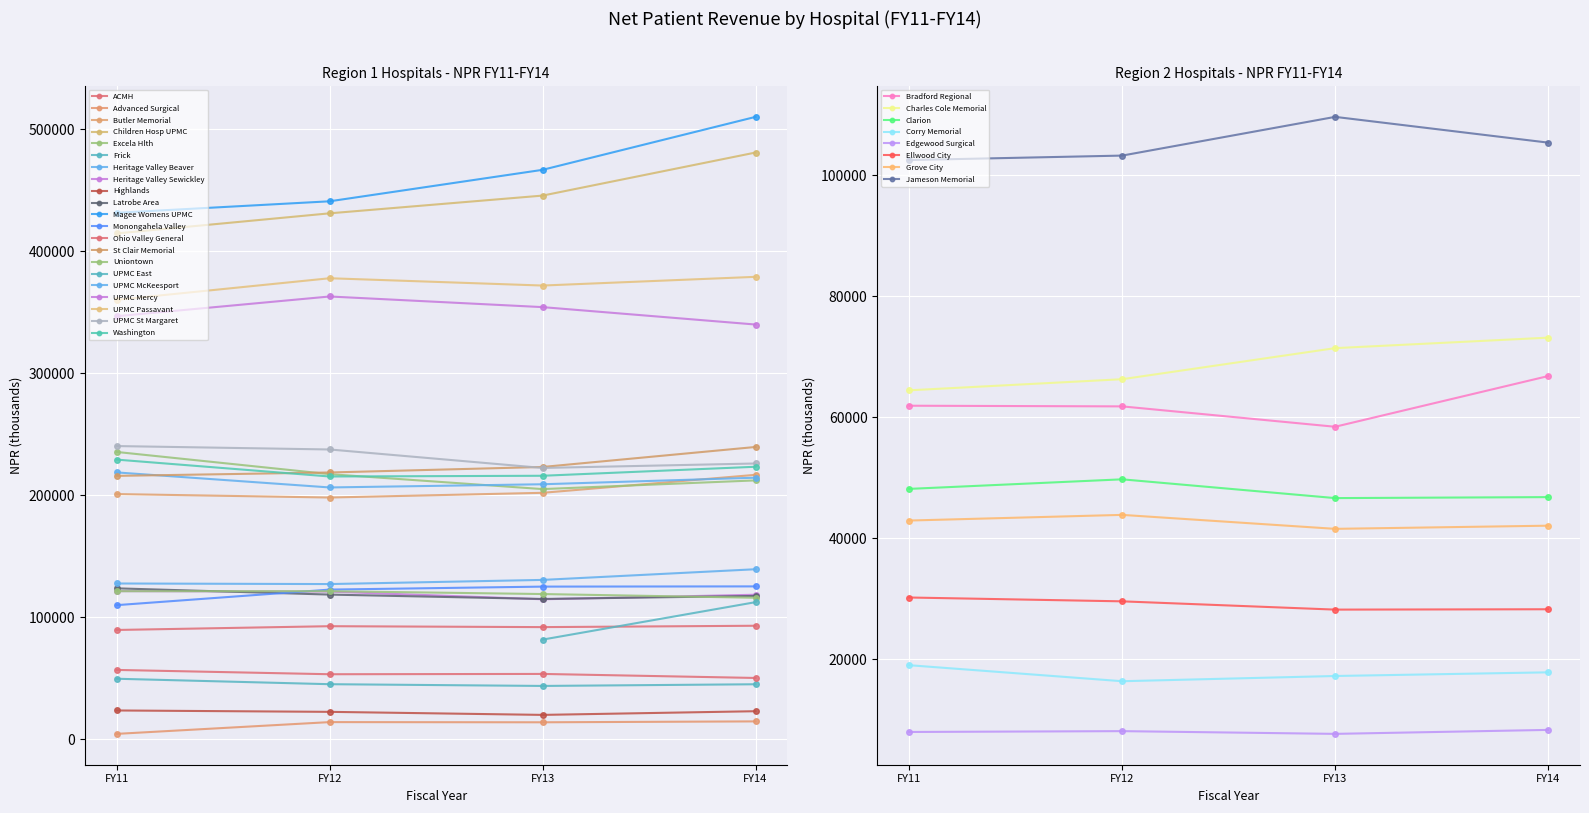

How many data points in Corry Memorial are less than 17872?

2